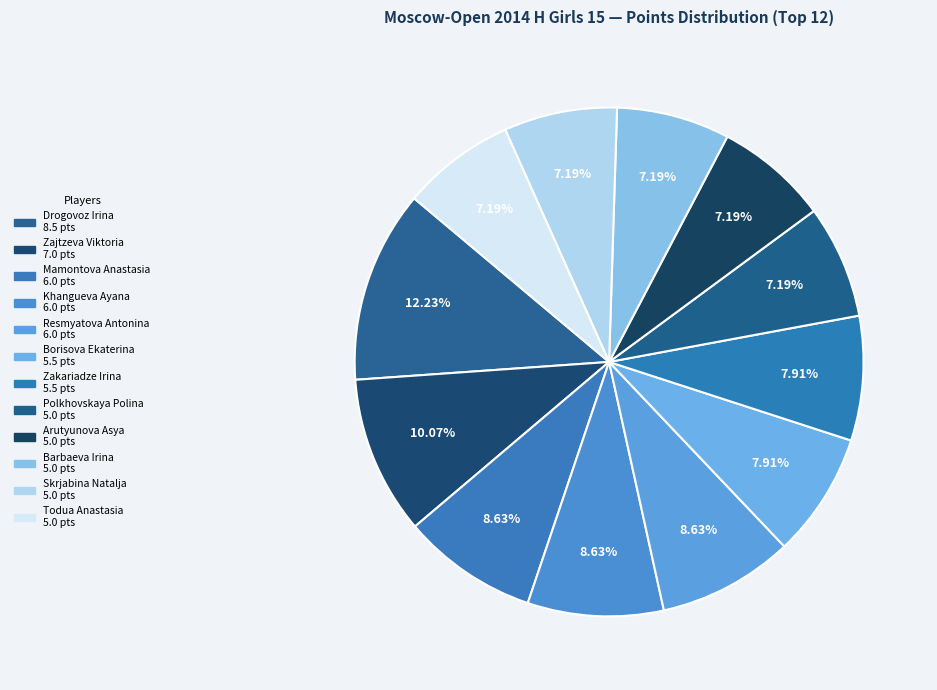

Combined, do Resmyatova Antonina and Khangueva Ayana account for over 50%?

No